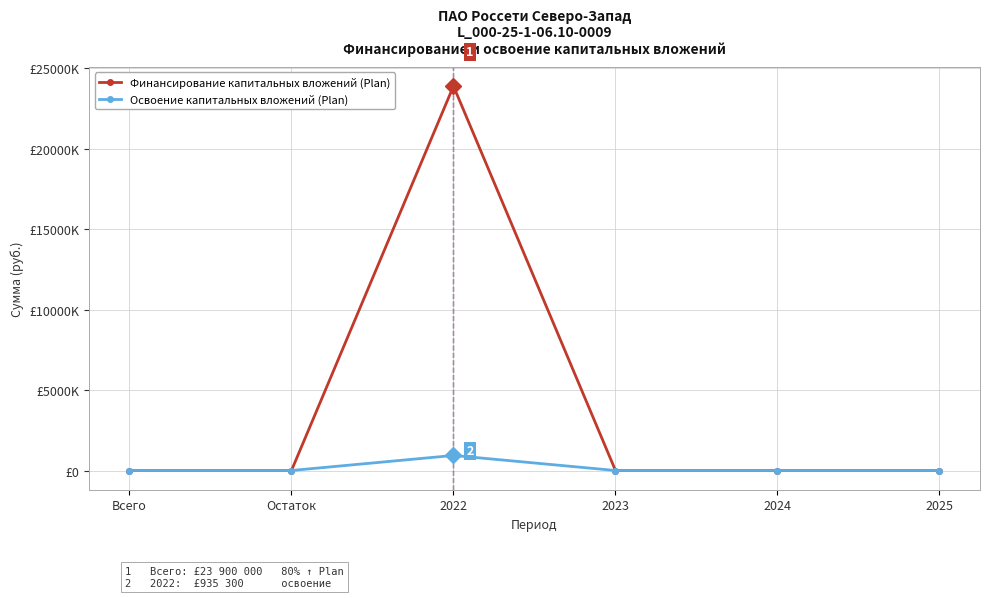

What are all the series names shown in the legend?

Финансирование капитальных вложений (Plan), Освоение капитальных вложений (Plan)